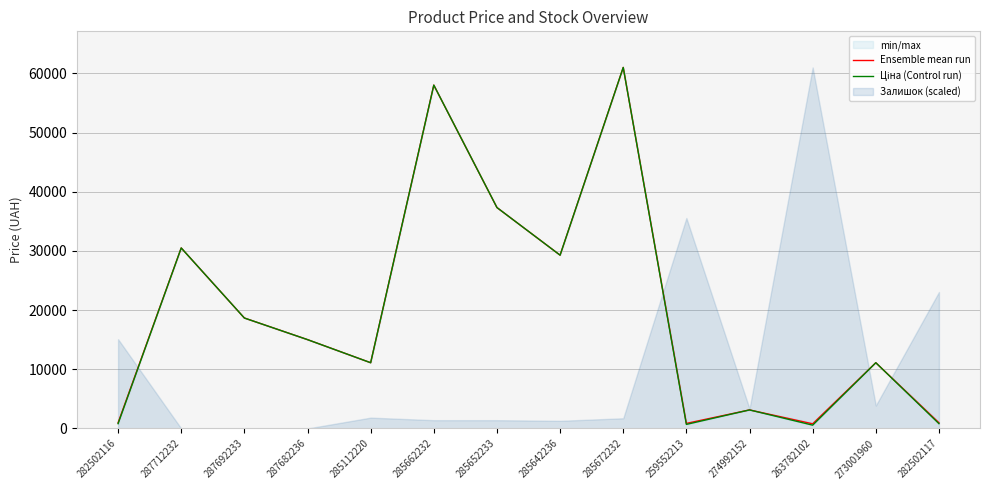

Reading left to right, list all the values displayed in this chart.

Ensemble mean run: 957.4	30512.3	18671.5	15019.2	11113.6	58037.0	37343.0	29294.9	61024.7	853.4	3136.9	785.6	11113.6	957.4
Ціна (Control run): 813.0	30512.3	18671.5	15019.2	11113.6	58037.0	37343.0	29294.9	61024.7	689.1	3136.8	560.2	11113.6	813.0